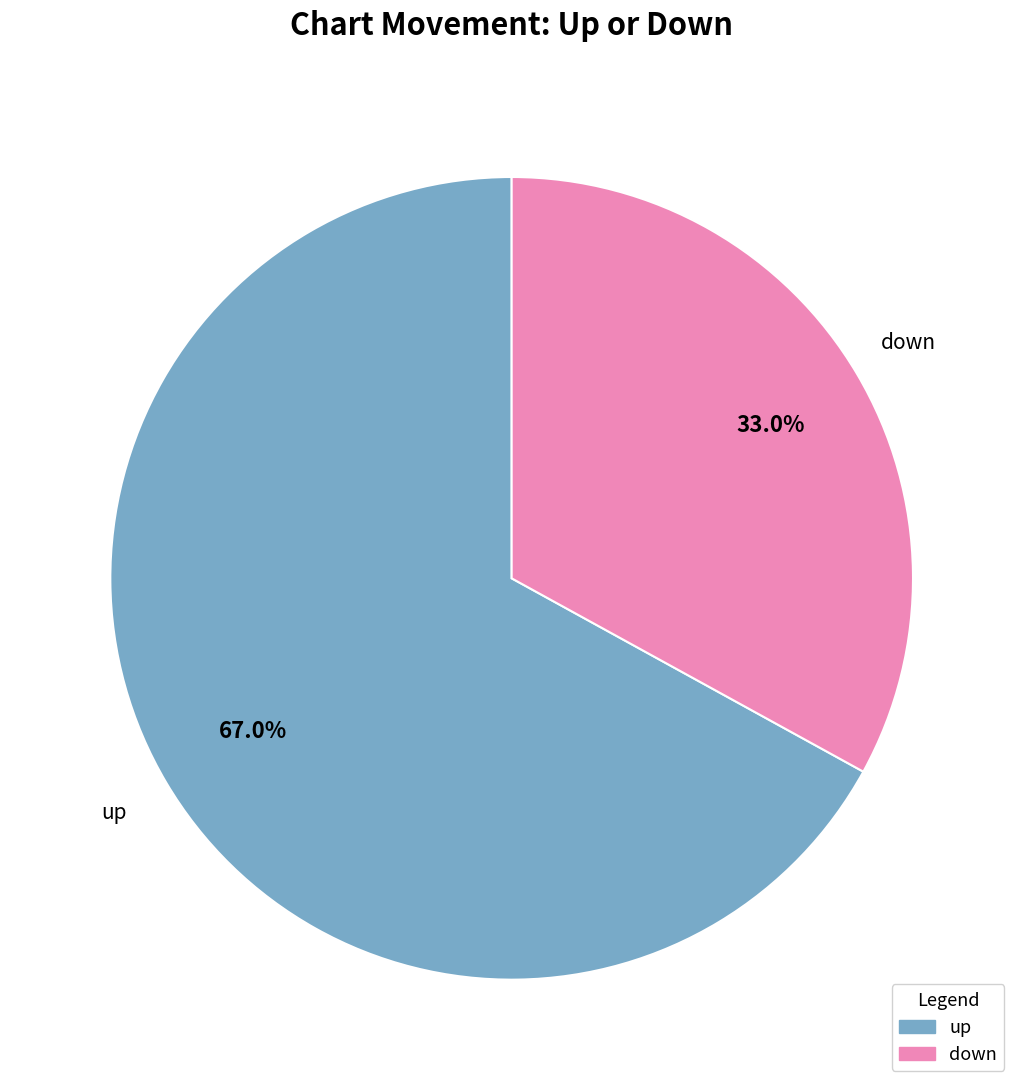

Rank the categories by value from highest to lowest.

up, down